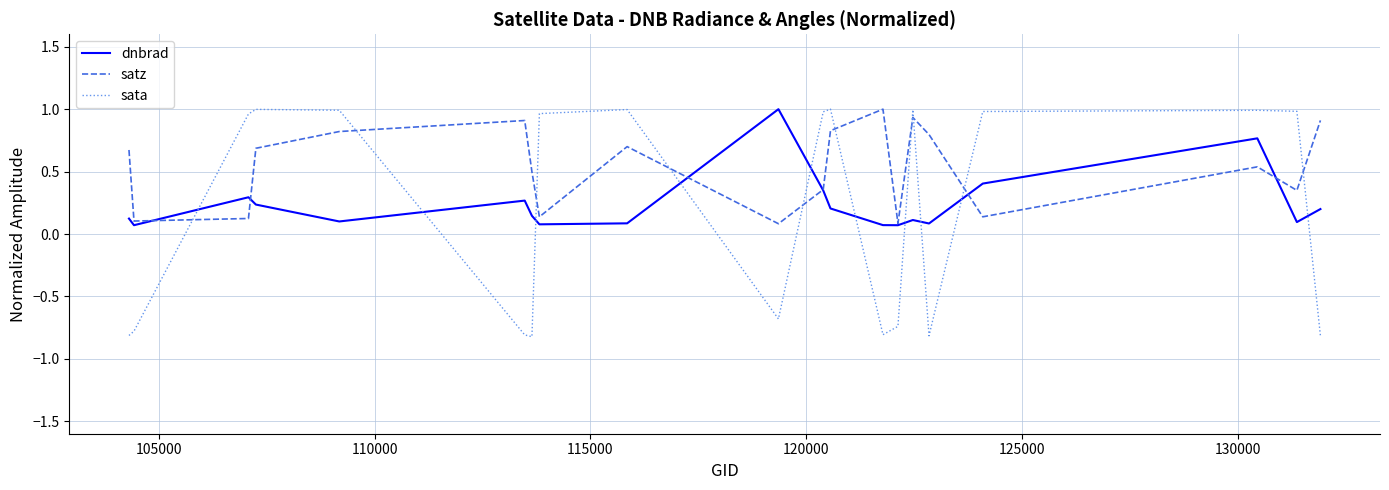

In dnbrad, how many points are lower than both neighbors (excluding endpoints)?

6